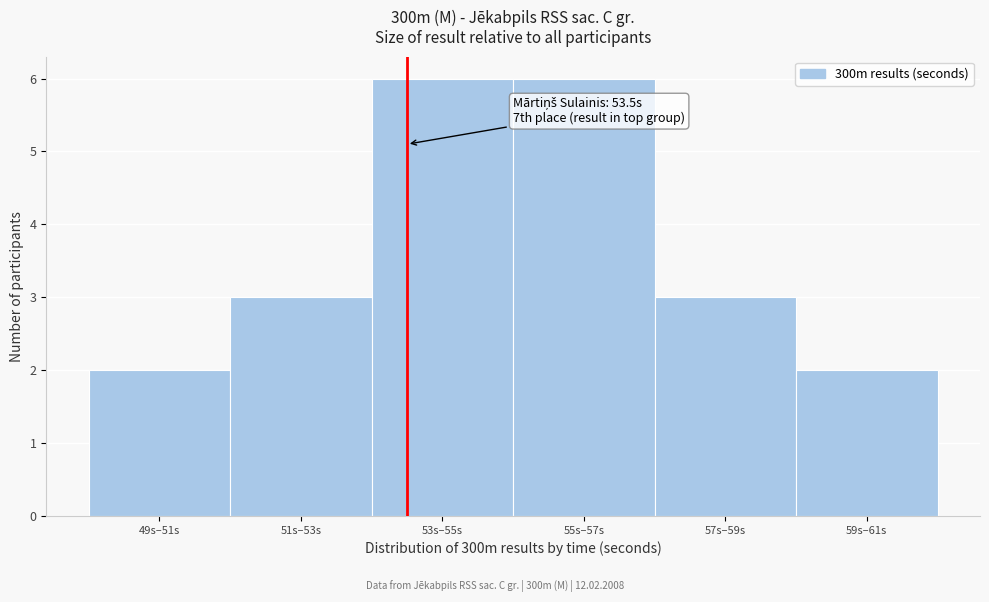

Reading left to right, list all the values displayed in this chart.

49s–51s=2	51s–53s=3	53s–55s=6	55s–57s=6	57s–59s=3	59s–61s=2